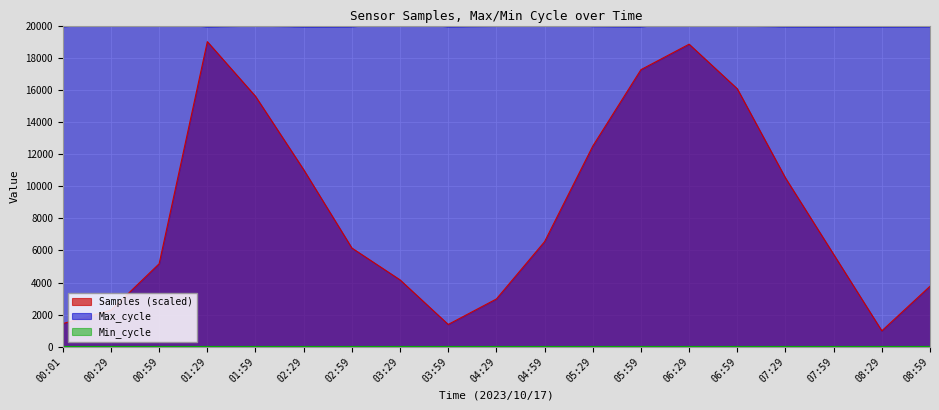

Which category has the lowest value in the Max_cycle series?

01:29